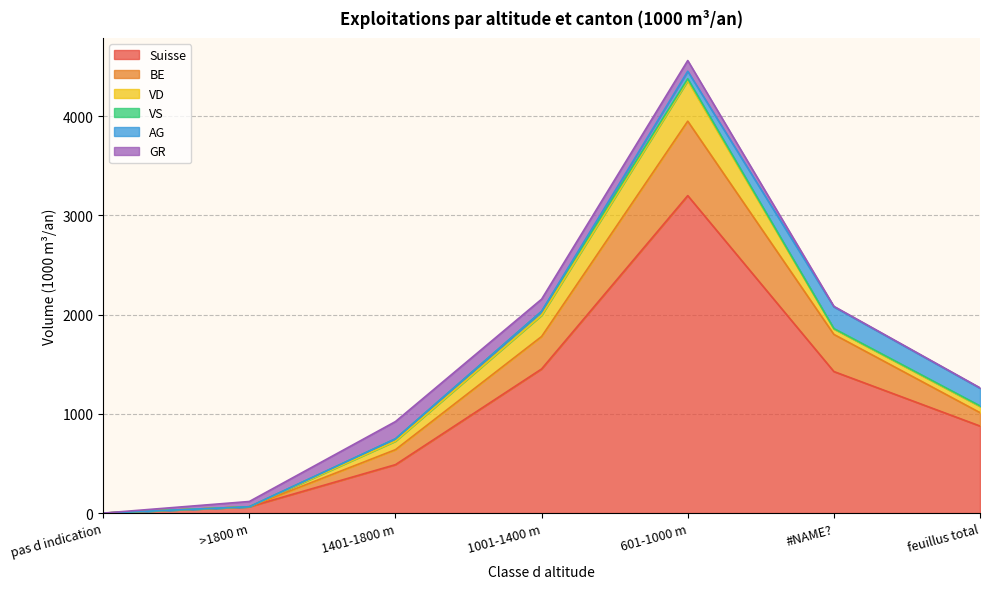

How many interior local peaks does the GR series have?

1